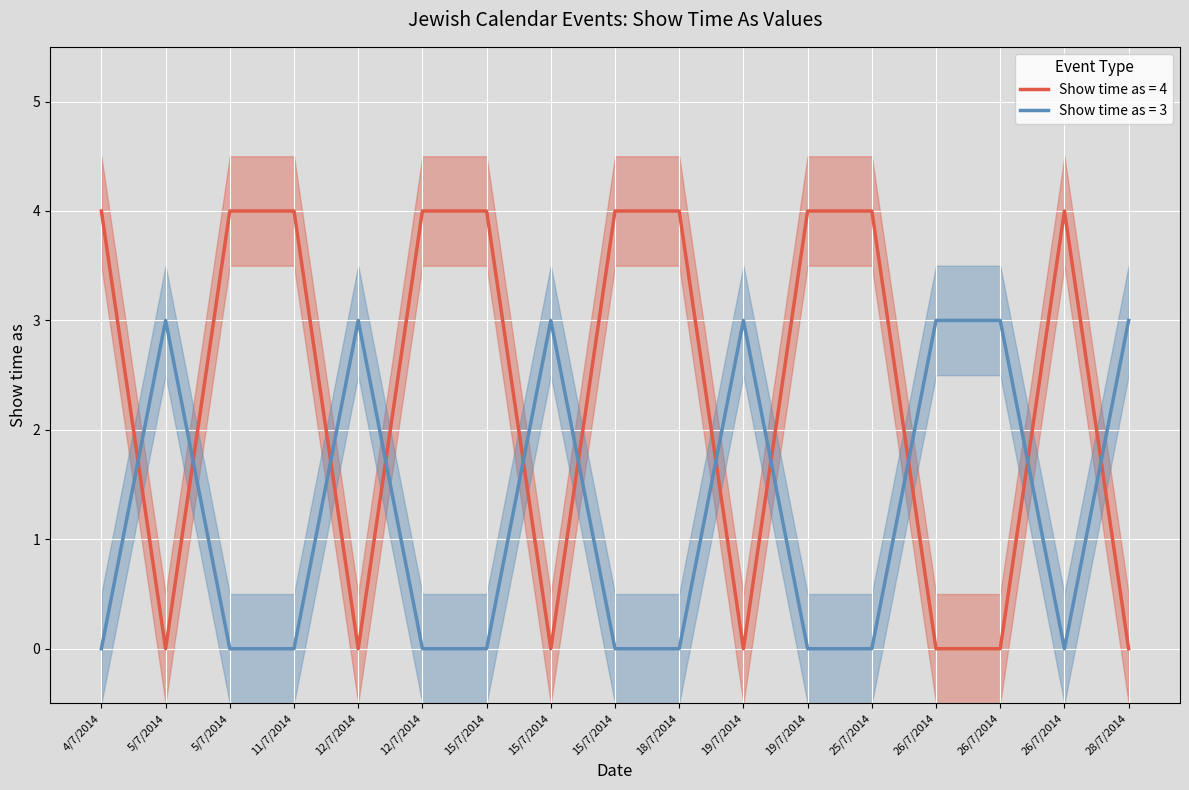

True or false: Show time as (value 3) and Show time as (value 4) intersect in this chart.

True